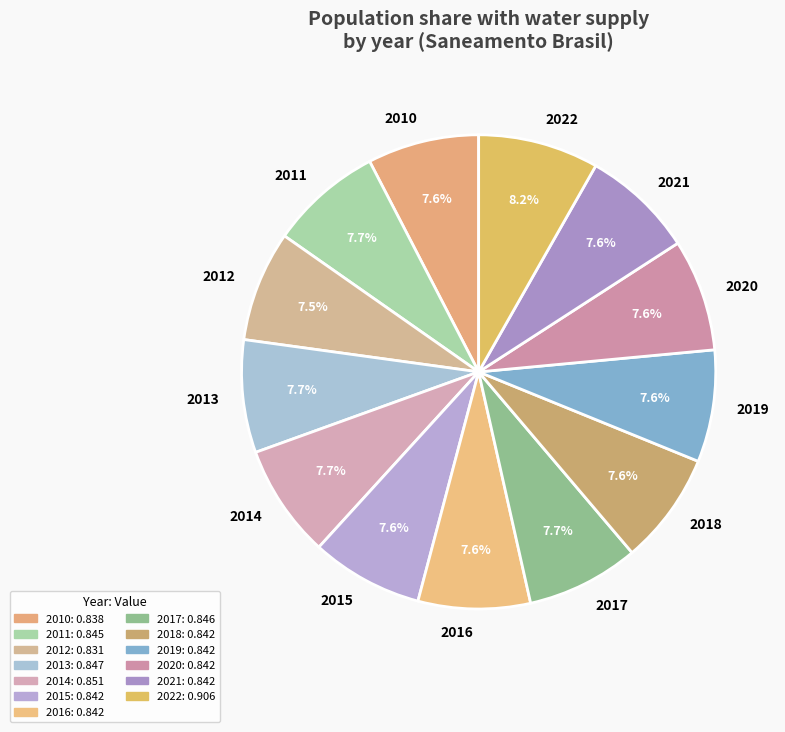

Is the sum of 2020 and 2014 greater than half?

No